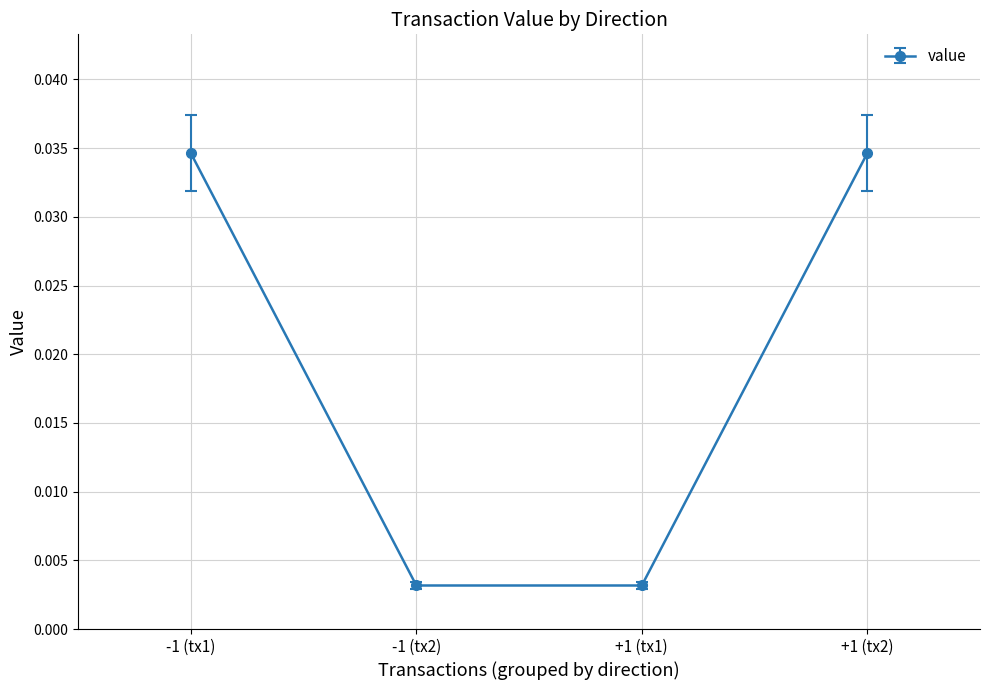

How many values are between 0 and 1?

4